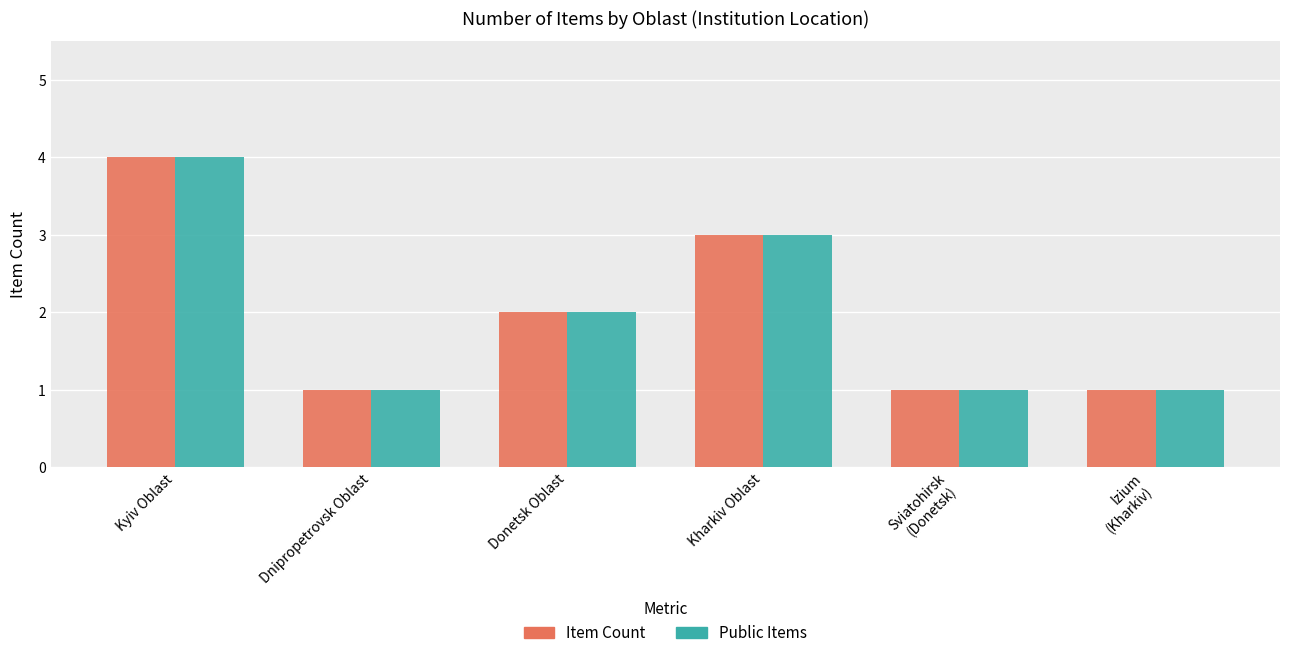

What is the total value across all series at Donetsk Oblast?

4